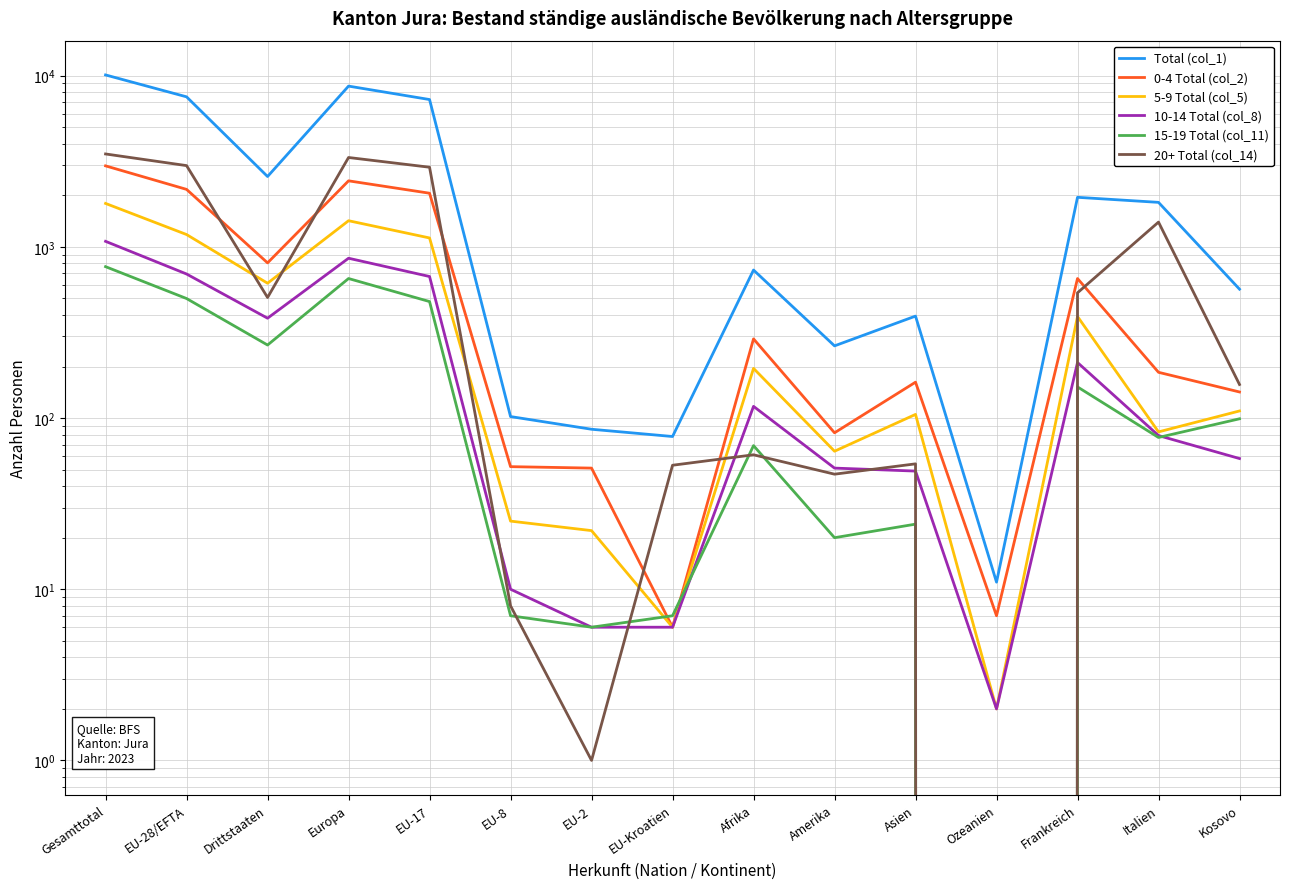

At which category is the sum across all series the highest?

Gesamttotal